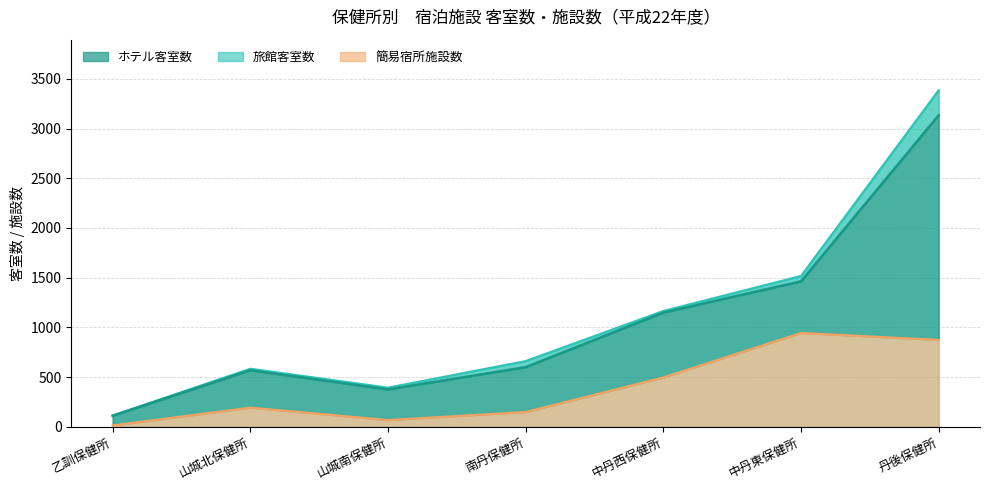

What is the label of the 7th point from the right?

乙訓保健所